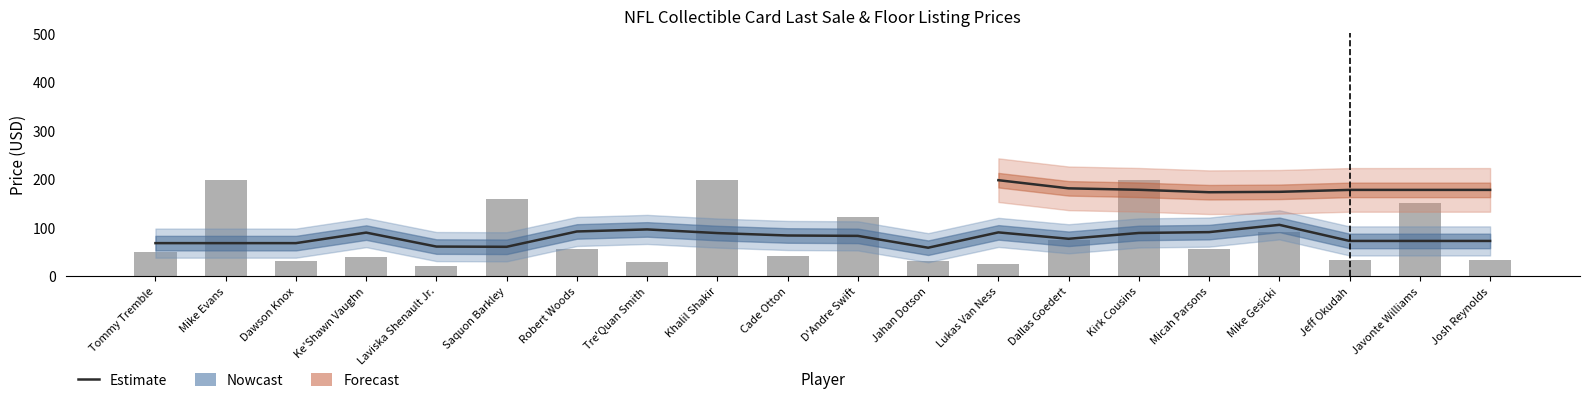

At which category does the chart reach its peak across all series?

Mike Evans